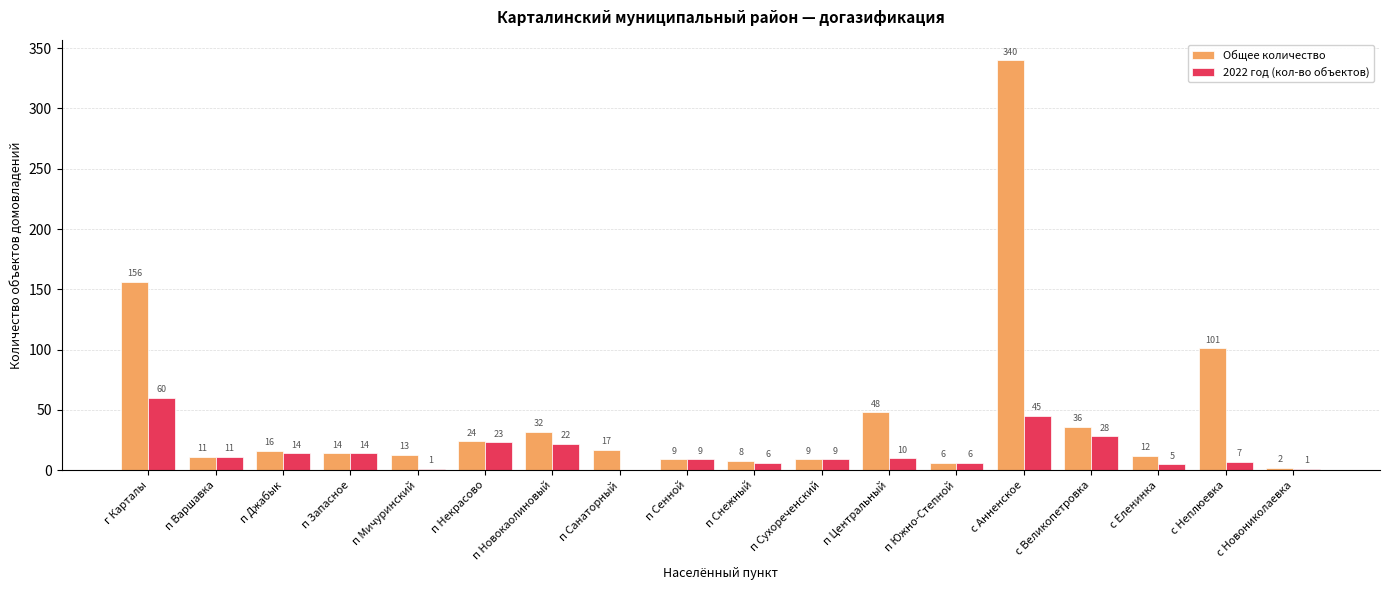

What is the difference between the 2022 год (кол-во объектов) values at с Неплюевка and с Новониколаевка?

6